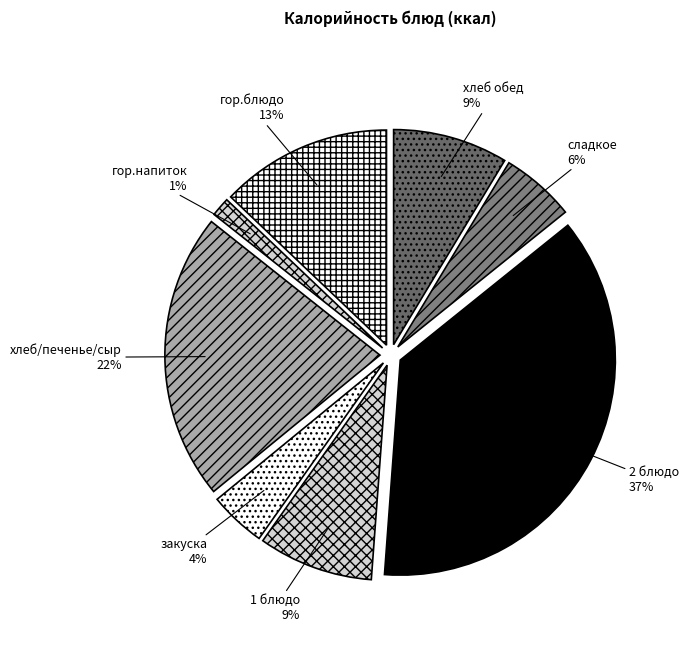

Count the number of slices in the pie.

8